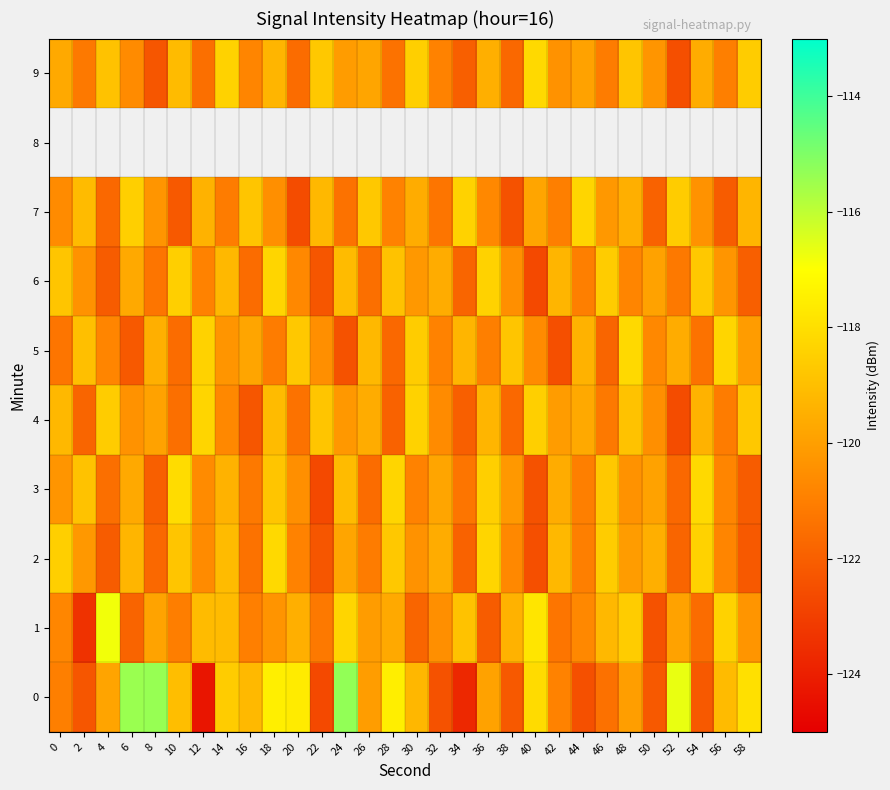

What is the difference between the 0 values at 36 and 38?

2.3